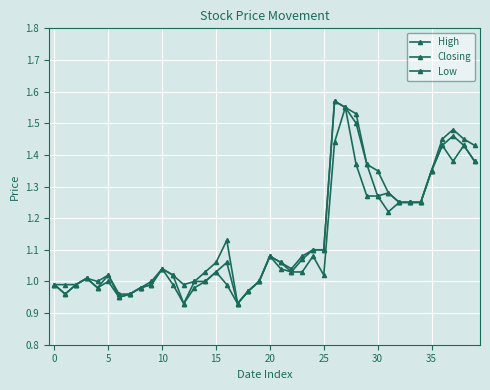

In High, how many points are higher than both neighbors (excluding endpoints)?

7